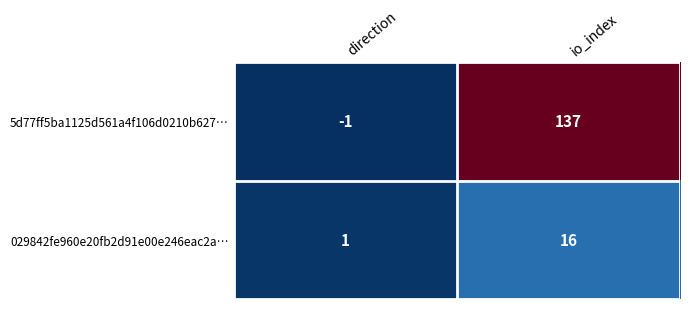

At which category is the sum across all series the highest?

io_index